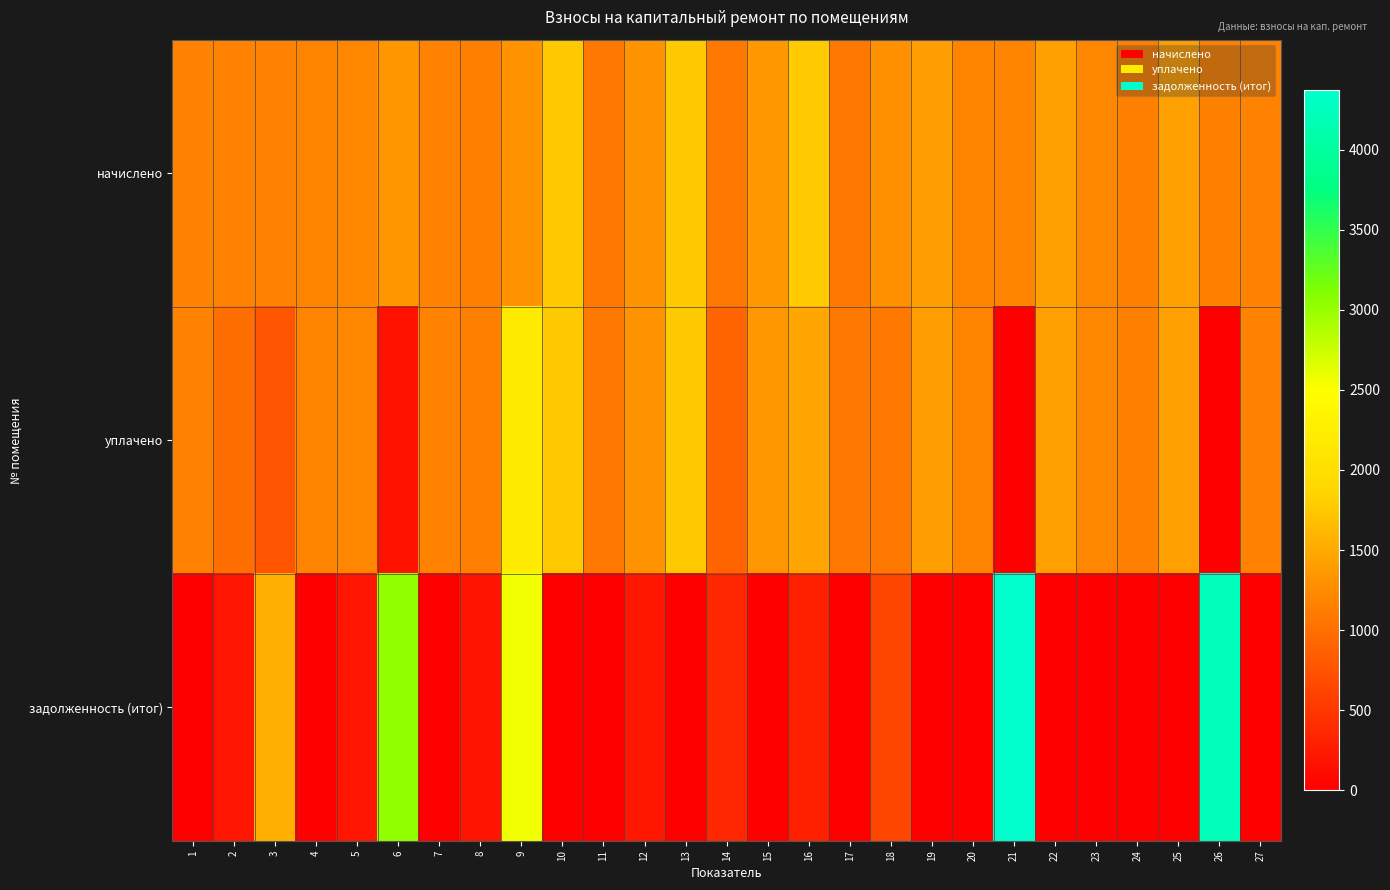

At which category is the sum across all series the highest?

9